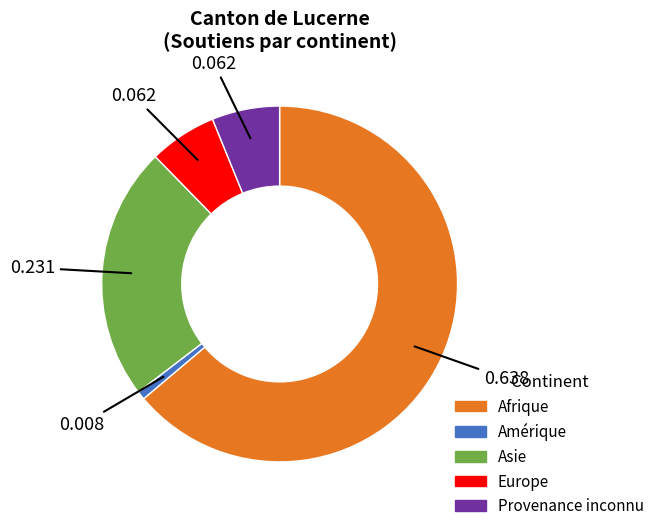

Is there a majority slice in this chart?

Yes